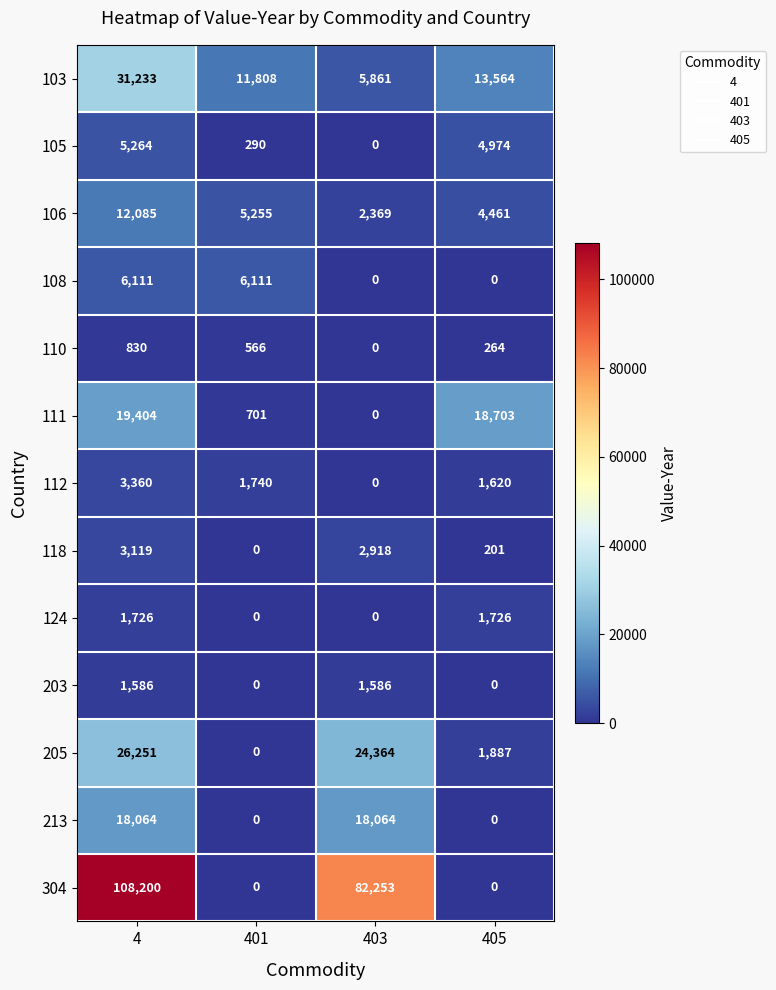

List the series in order of their peak value, highest first.

304, 103, 205, 111, 213, 106, 108, 105, 112, 118, 124, 203, 110